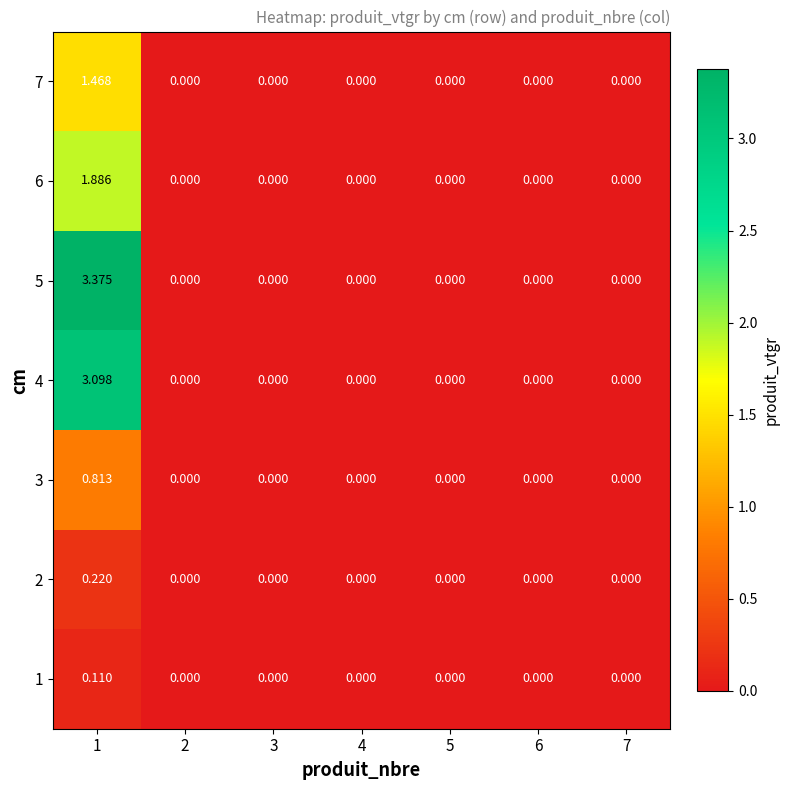

Is the value of 7 at 2 greater than the value of 3 at 1?

No